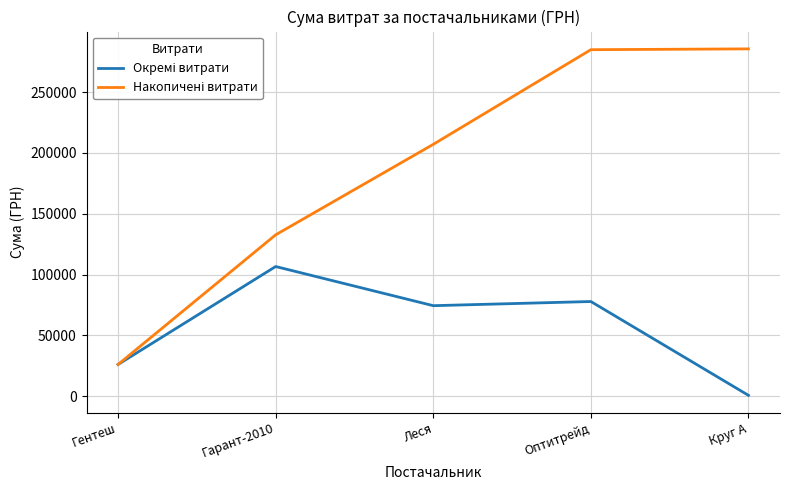

At which category is the sum across all series the highest?

Оптитрейд